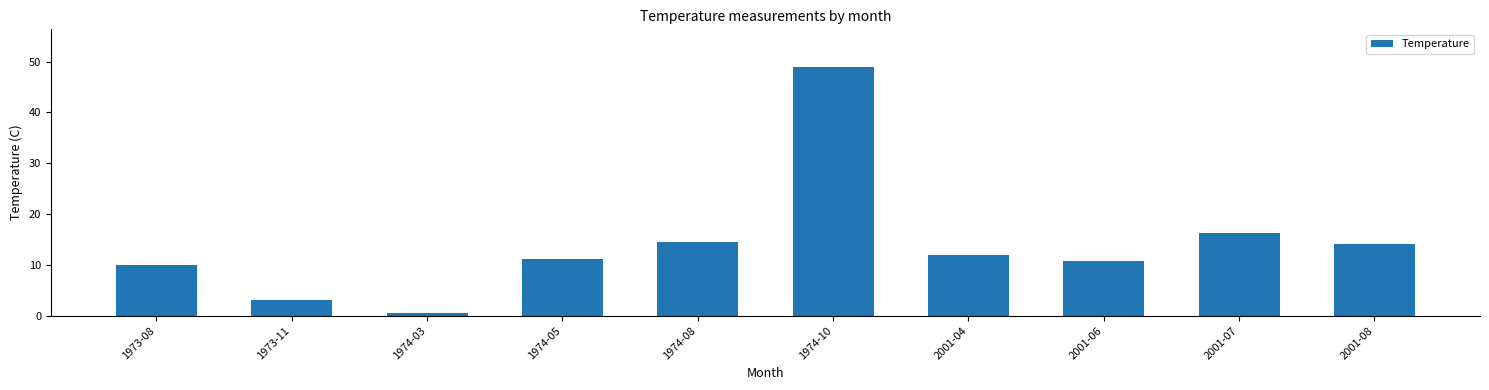

The chart shows a value of 10.0 at 1973-08. True or false?

True